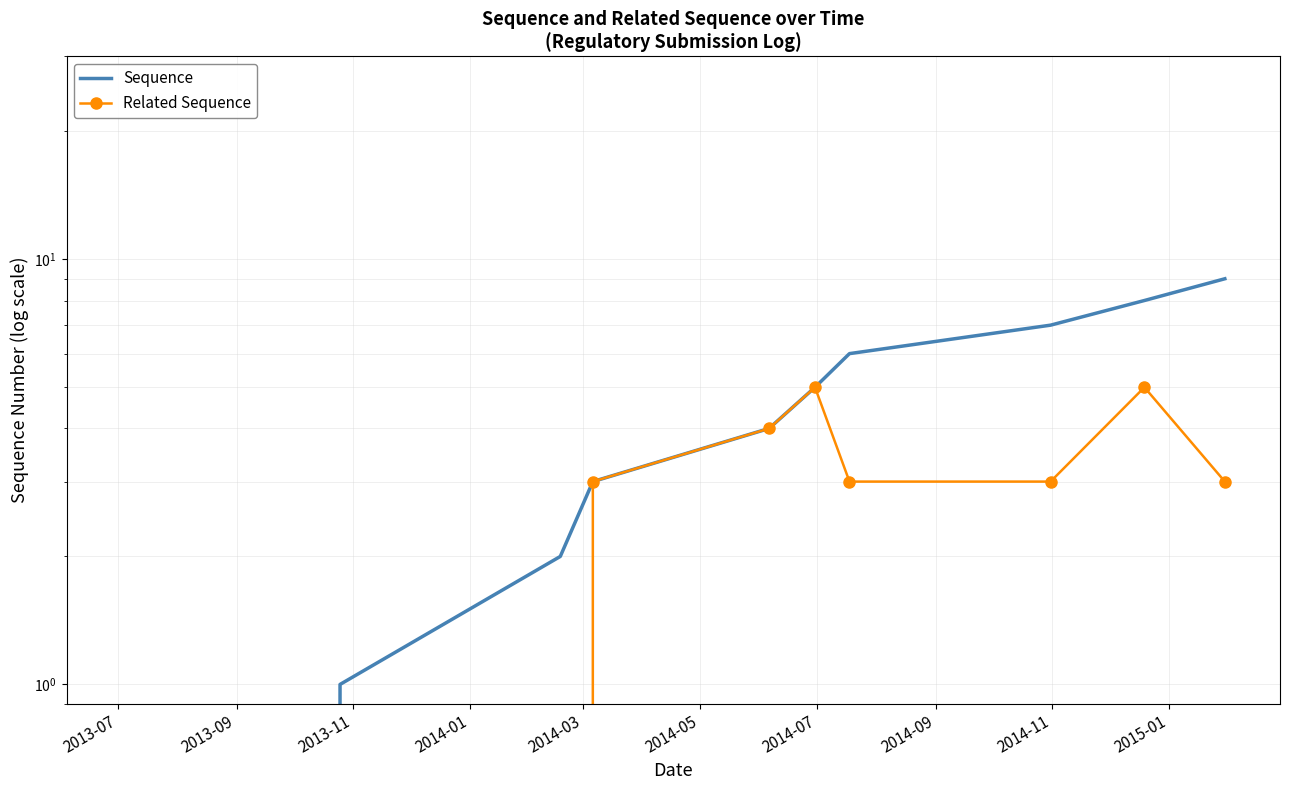

Reading left to right, what are all the values shown in this chart?

Sequence: 0	1	2	3	4	5	6	7	8	9
Related Sequence: 0	0	0	3	4	5	3	3	5	3